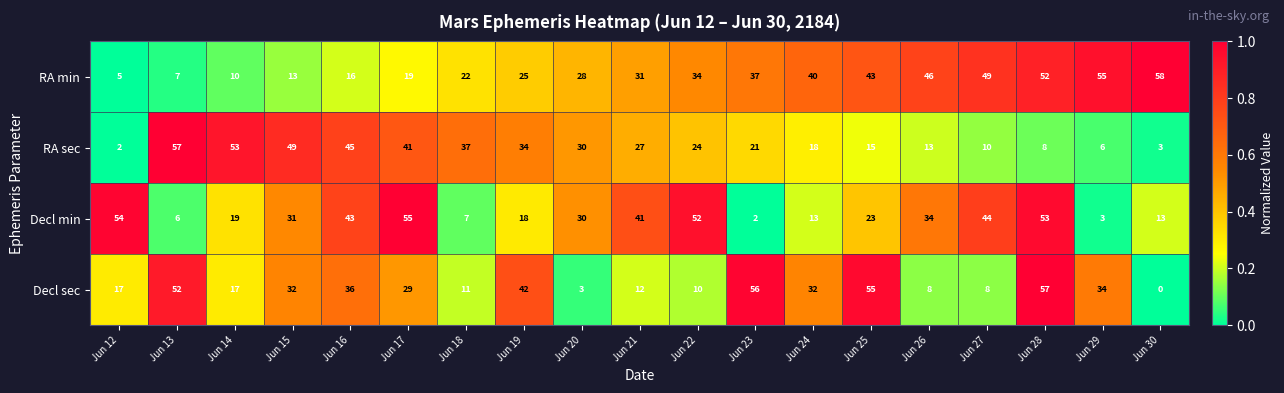

Rank the series by their average value, from lowest to highest.

RA sec, Decl sec, Decl min, RA min